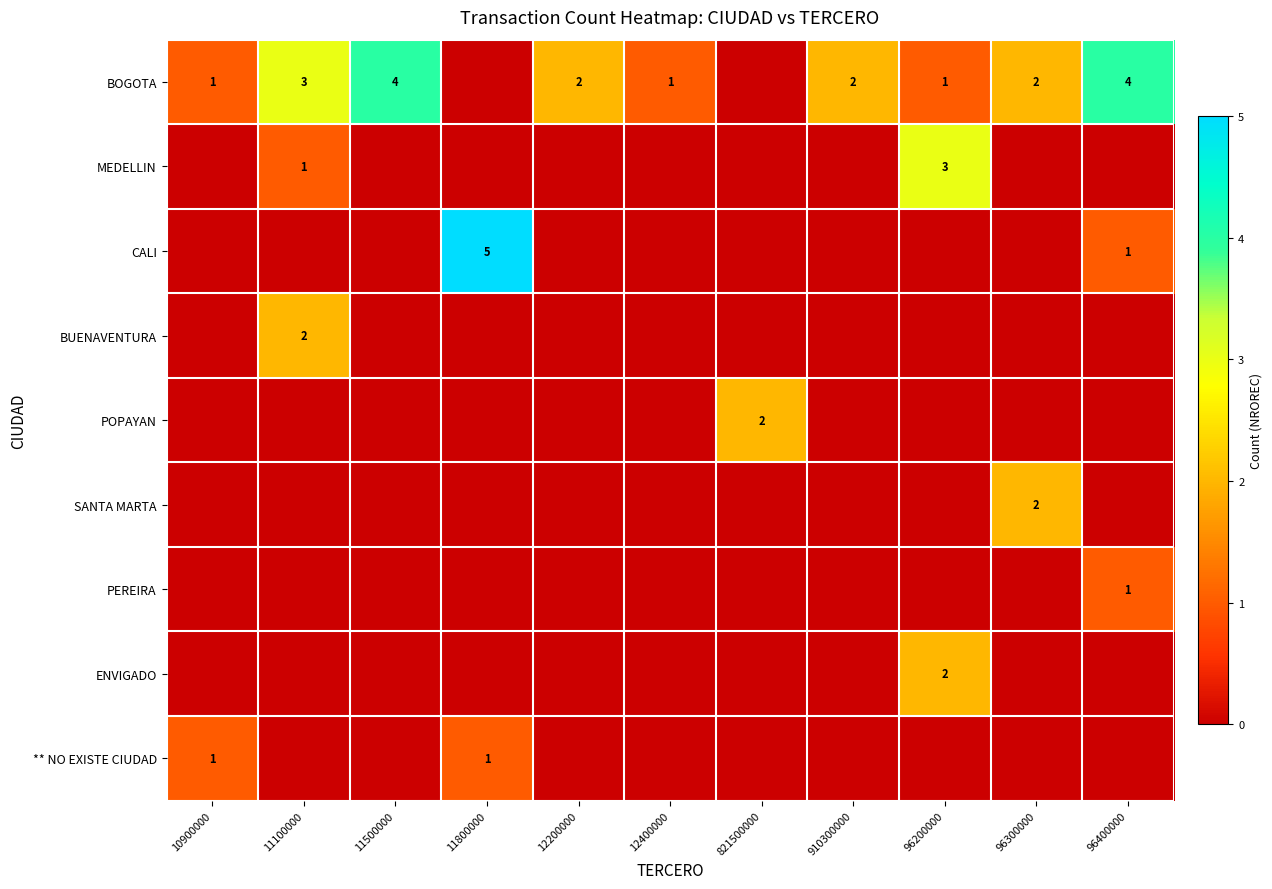

Which category has the highest value across all series?

11800000